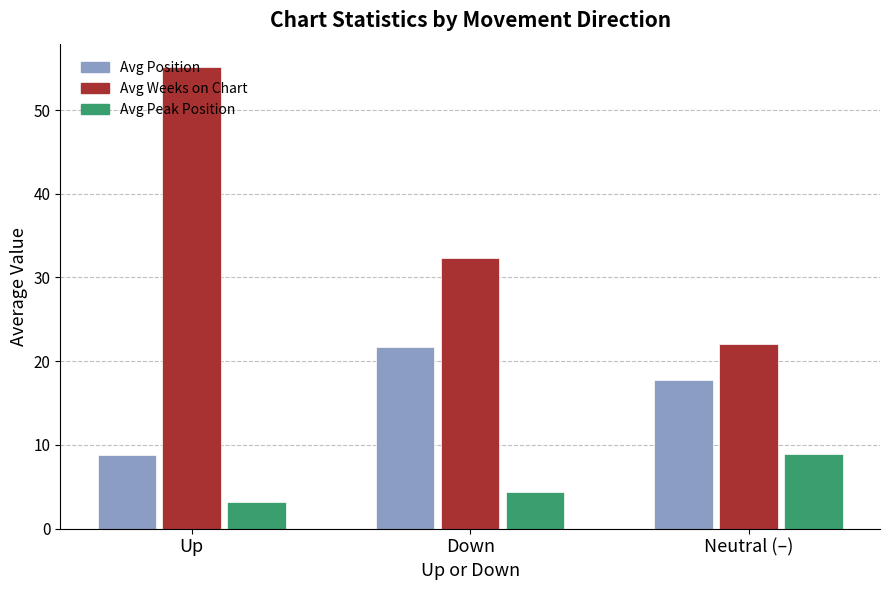

Reading right to left, extract all data points from this chart.

Avg Position: Neutral (–)=17.8	Down=21.7	Up=8.8
Avg Weeks on Chart: Neutral (–)=22.0	Down=32.3	Up=55.2
Avg Peak Position: Neutral (–)=8.9	Down=4.3	Up=3.2